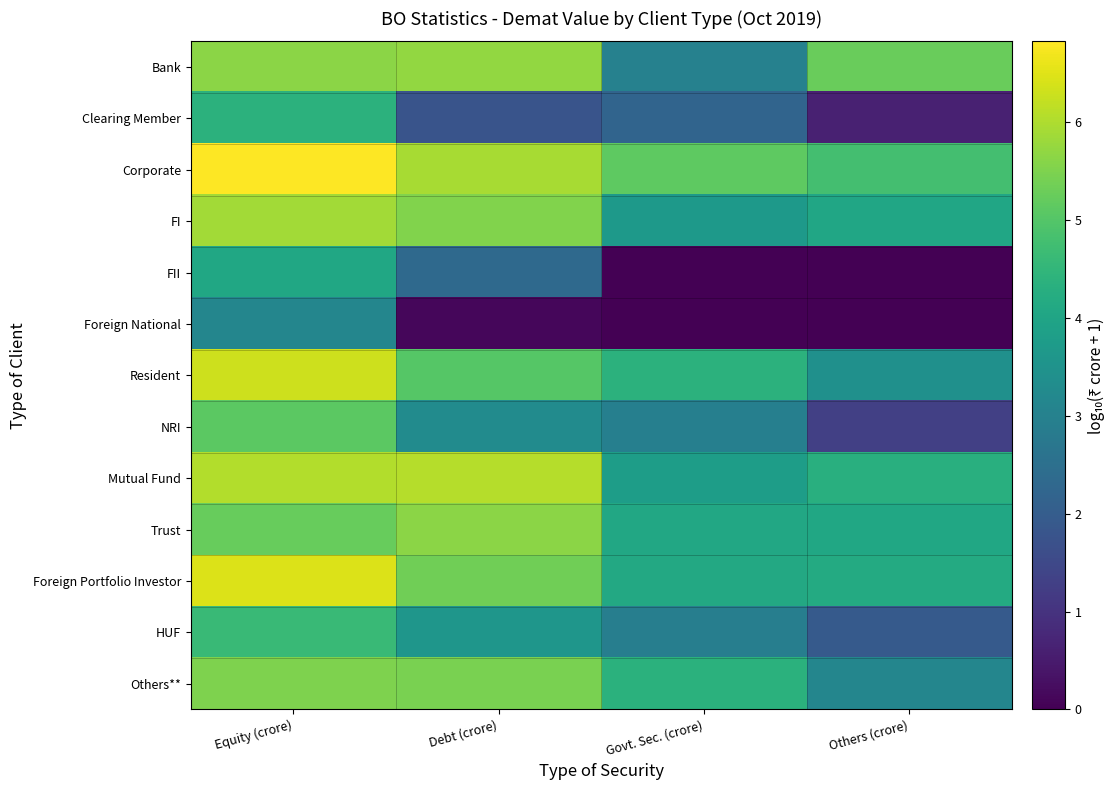

At Debt (crore), list the series in order from largest to smallest.

Mutual Fund, Corporate, Bank, Trust, FI, Others**, Foreign Portfolio Investor, Resident, HUF, NRI, FII, Clearing Member, Foreign National